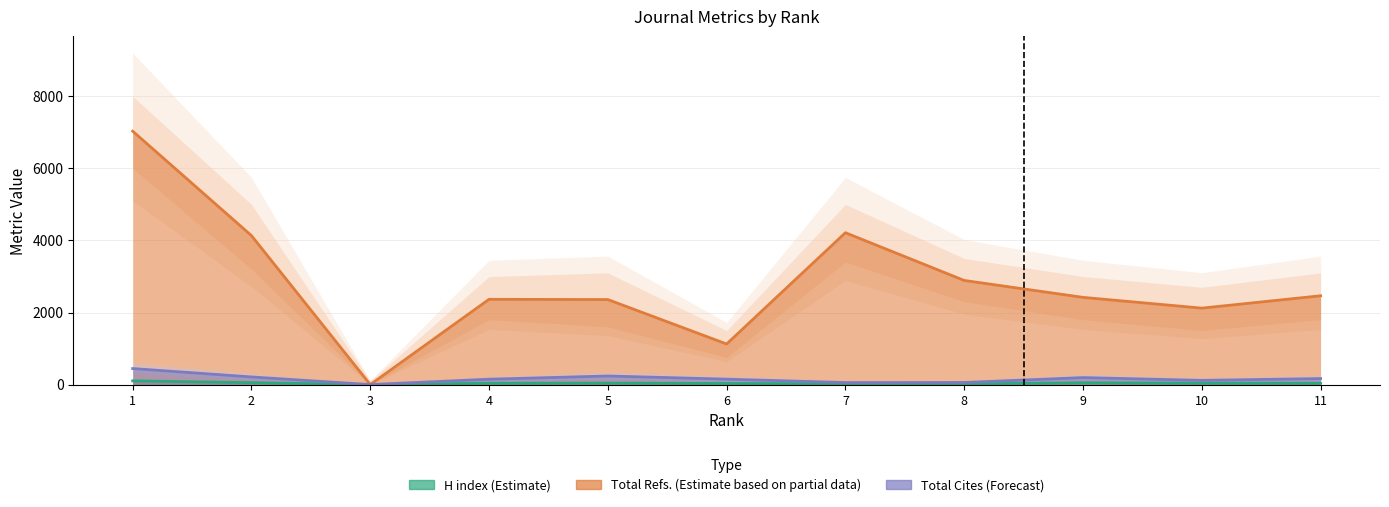

At which category does the chart reach its minimum across all series?

3